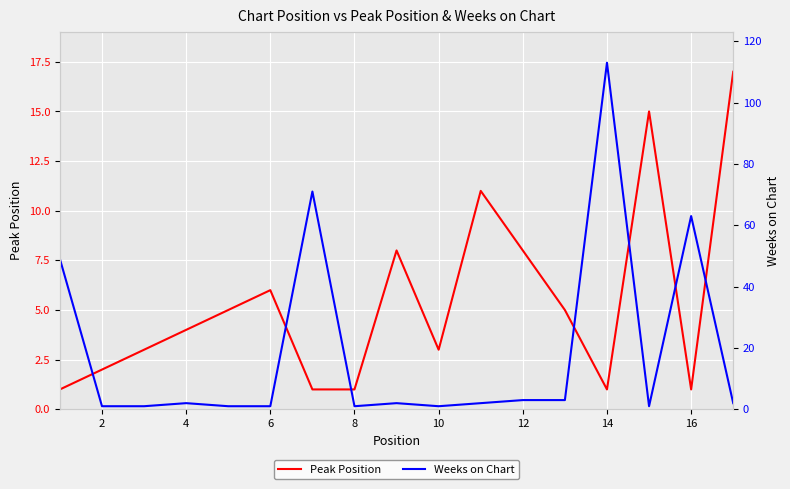

What are all the series names shown in the legend?

Peak Position, Weeks on Chart